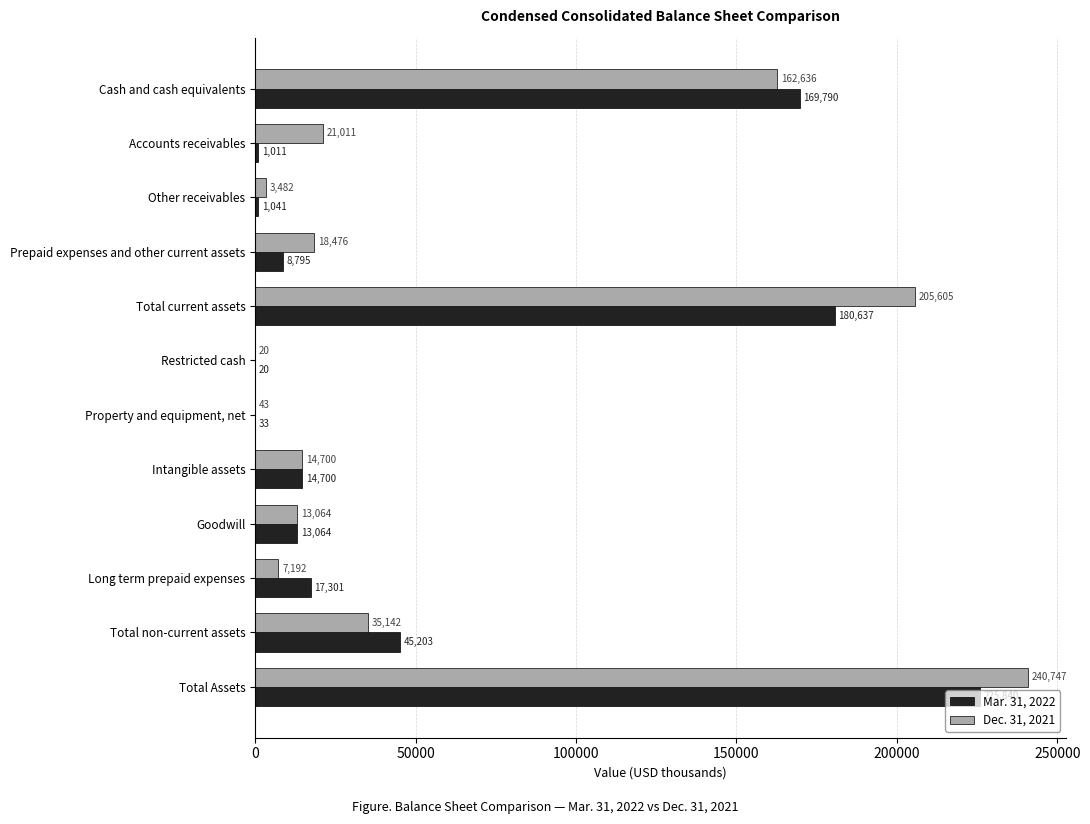

What is the approximate value of Mar. 31, 2022 at Total non-current assets, to the nearest 10?

45200